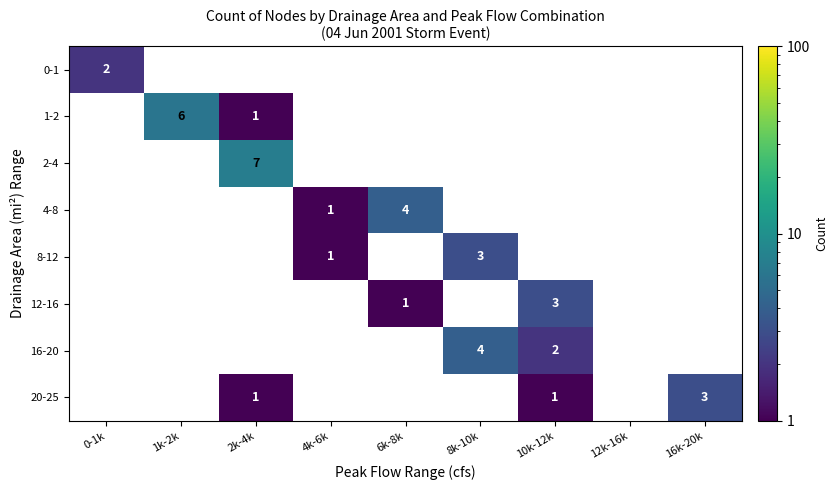

Is it true that 4-8 equals 4 at 6k-8k?

True